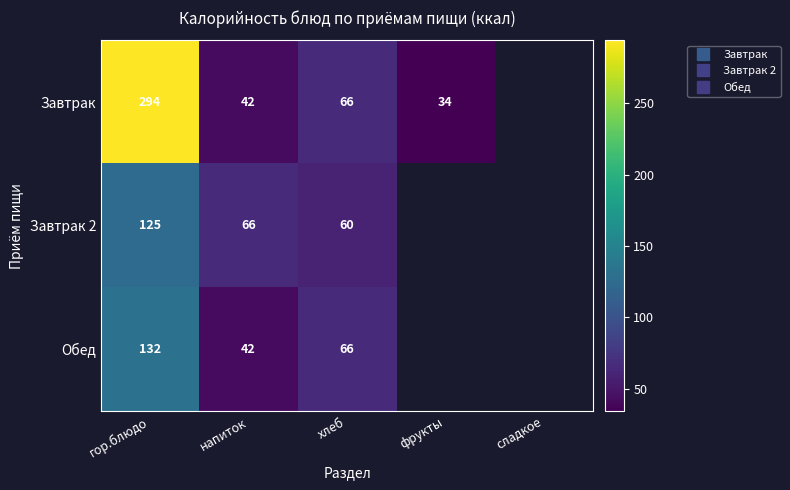

Which has a higher value, фрукты or гор.блюдо?

гор.блюдо